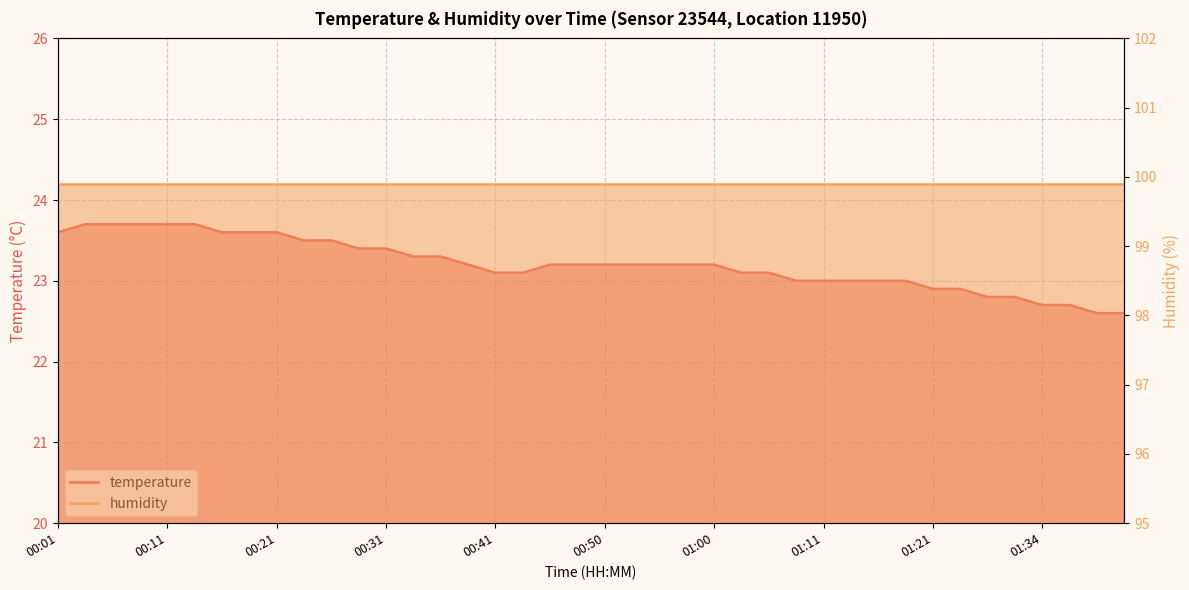

Reading right to left, list all the values displayed in this chart.

22.6	22.6	22.7	22.7	22.8	22.8	22.9	22.9	23.0	23.0	23.0	23.0	23.0	23.1	23.1	23.2	23.2	23.2	23.2	23.2	23.2	23.2	23.1	23.1	23.2	23.3	23.3	23.4	23.4	23.5	23.5	23.6	23.6	23.6	23.7	23.7	23.7	23.7	23.7	23.6